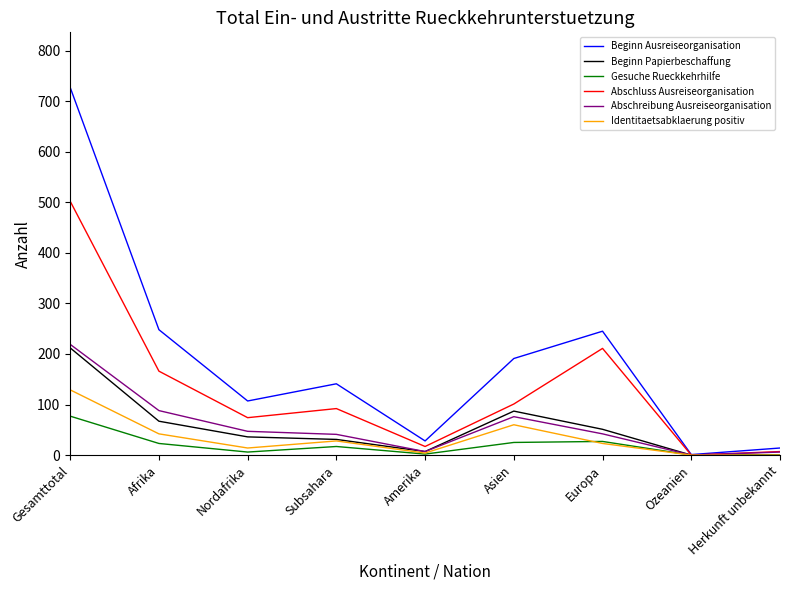

True or false: Beginn Ausreiseorganisation has a value of 412 at Gesamttotal.

False